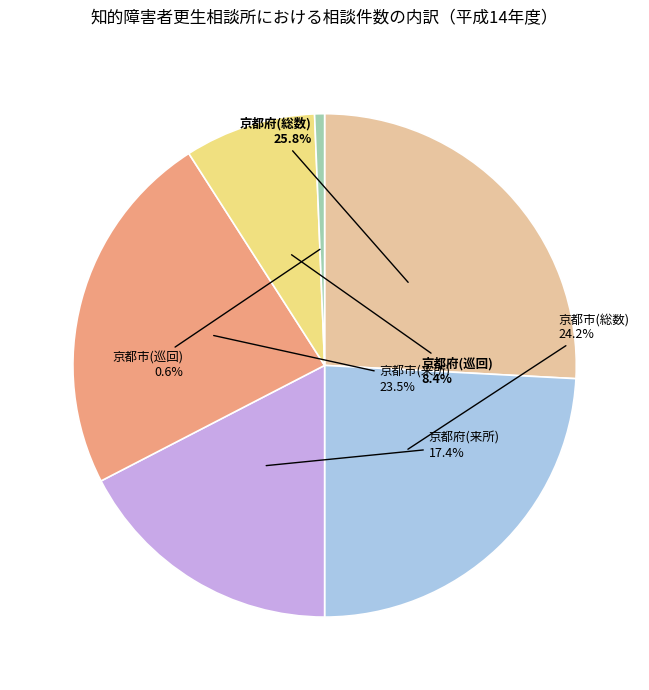

Rank the categories by value from highest to lowest.

京都府(総数), 京都市(総数), 京都市(来所), 京都府(来所), 京都府(巡回), 京都市(巡回)